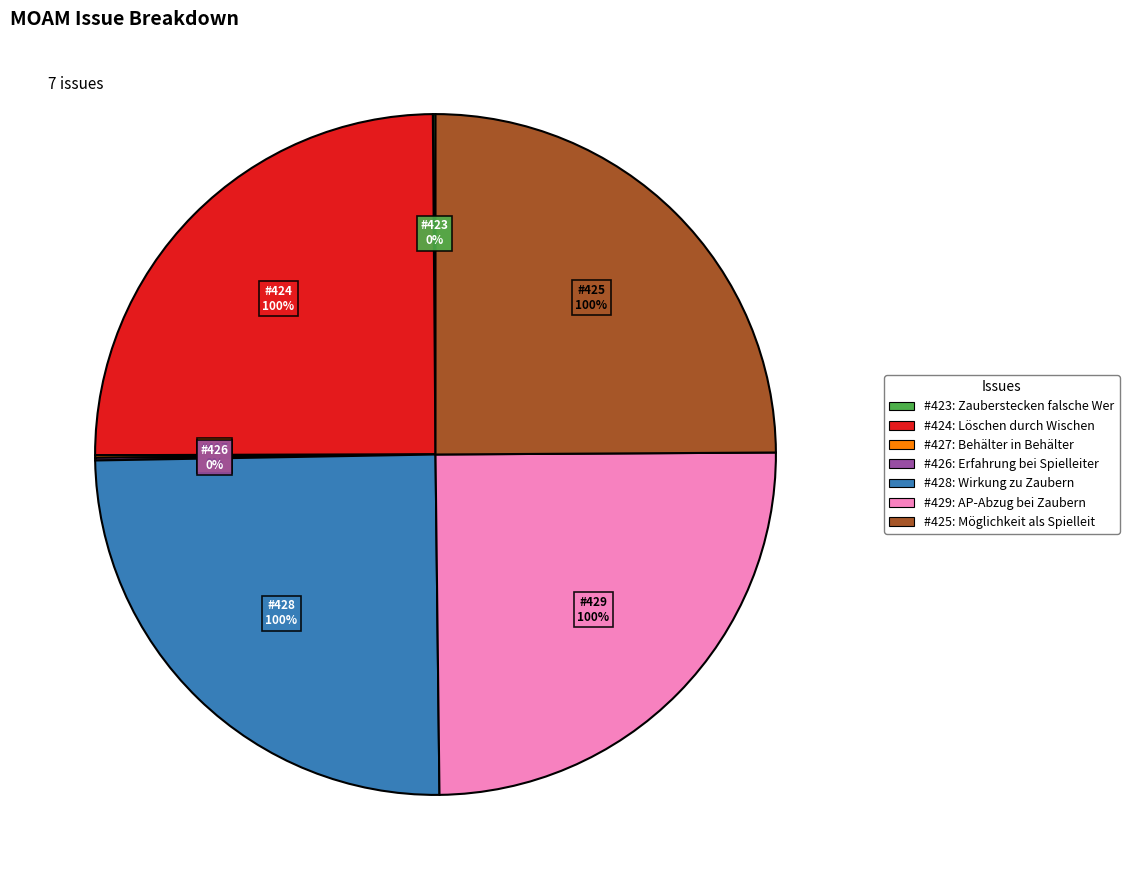

Count the number of slices in the pie.

7